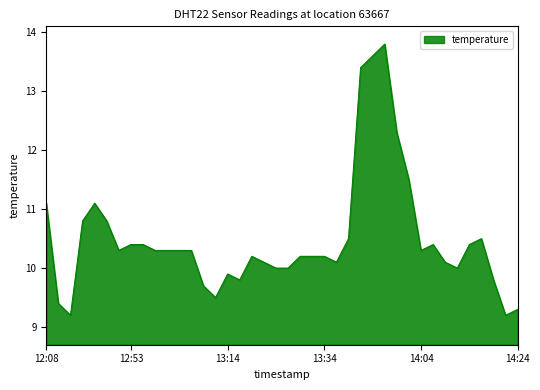

What is the difference between the maximum and minimum values?

4.6